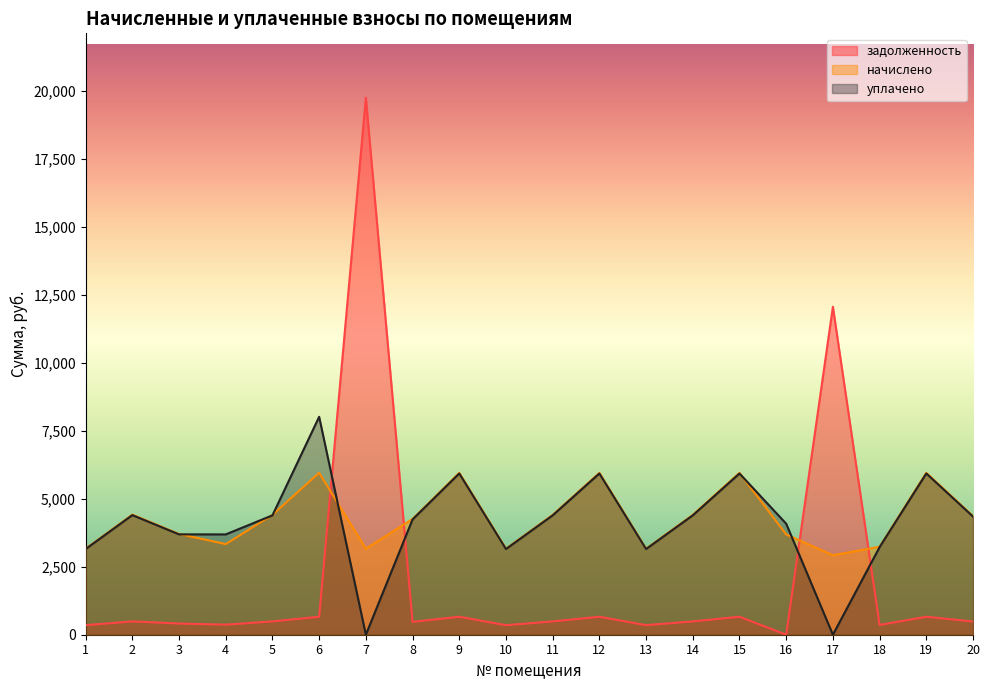

List the labels in order of уплачено value, largest first.

6, 9, 12, 15, 19, 2, 5, 11, 14, 20, 8, 16, 3, 4, 18, 1, 10, 13, 7, 17